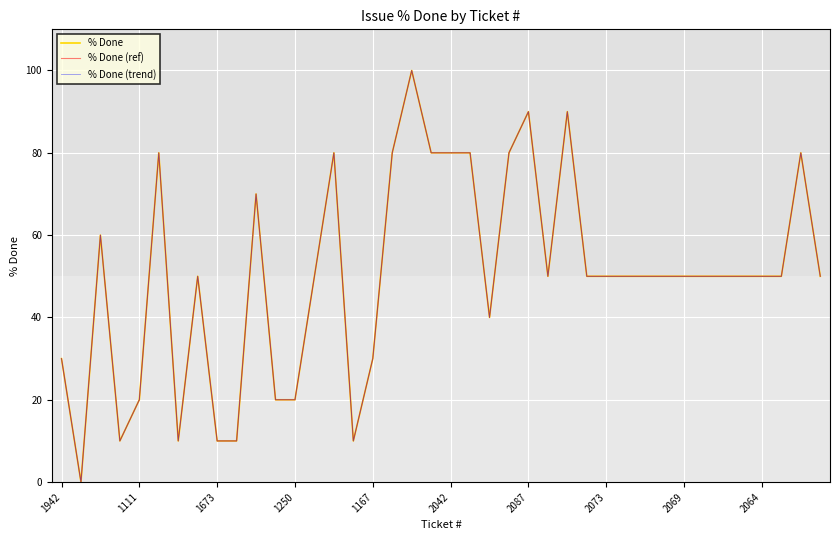

Does the chart have visible grid lines?

Yes